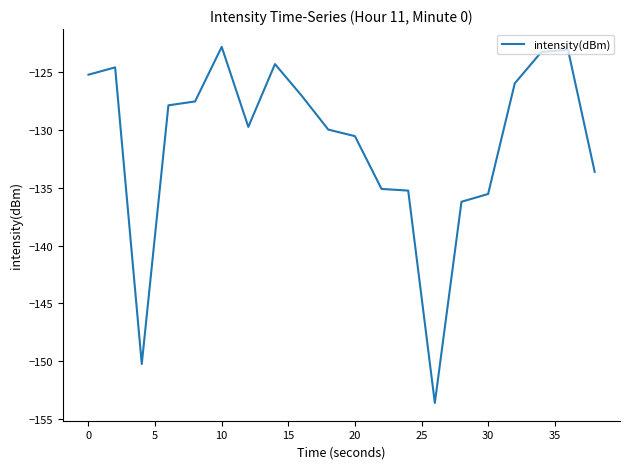

Count the number of categories in the chart.

20